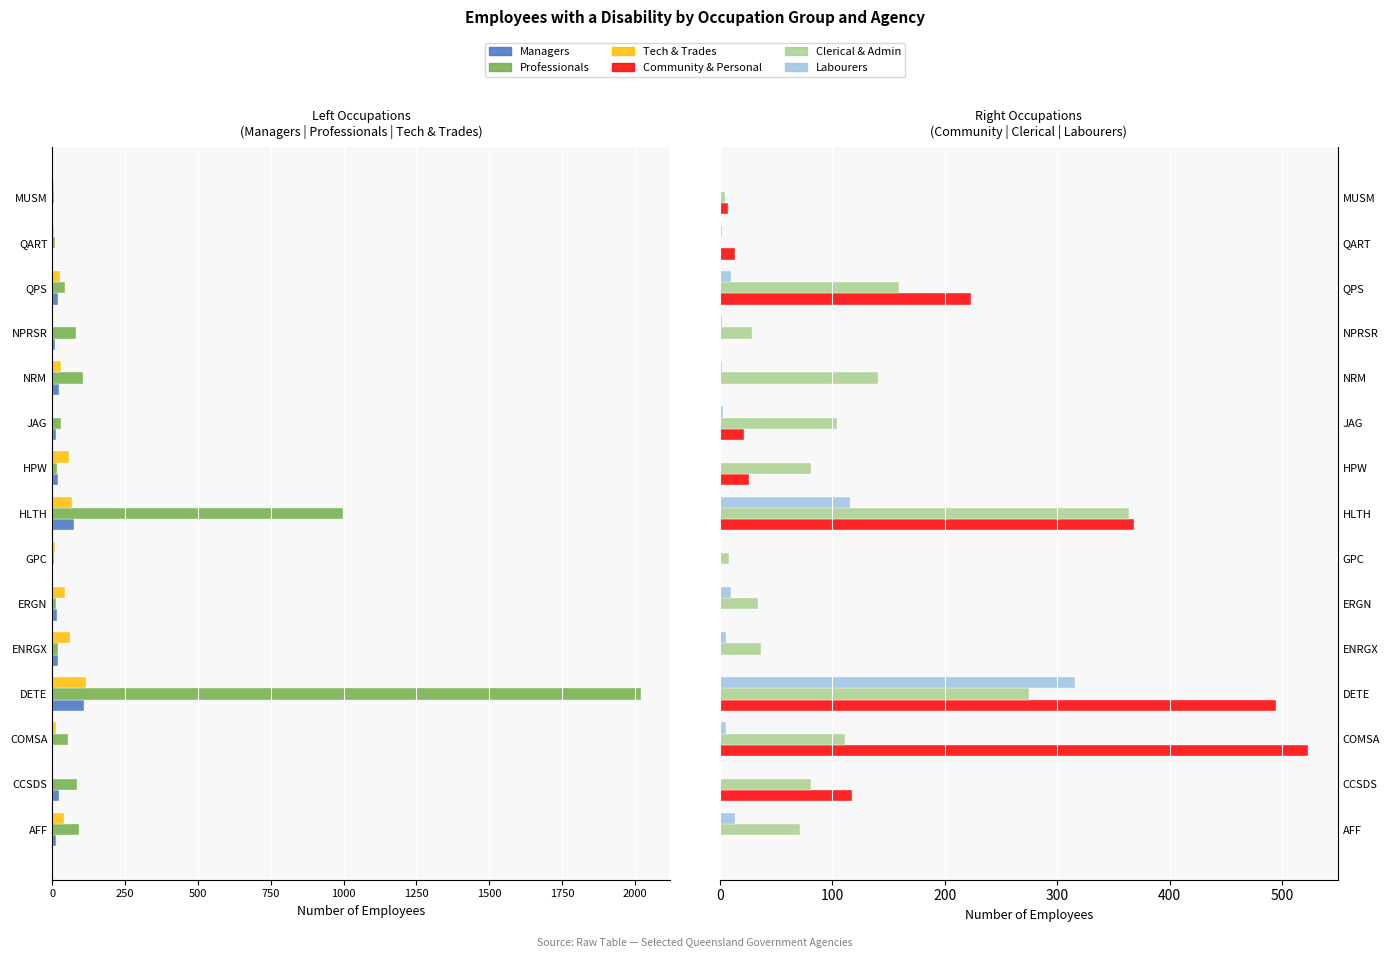

Is it true that Tech & Trades equals -3 at JAG?

False